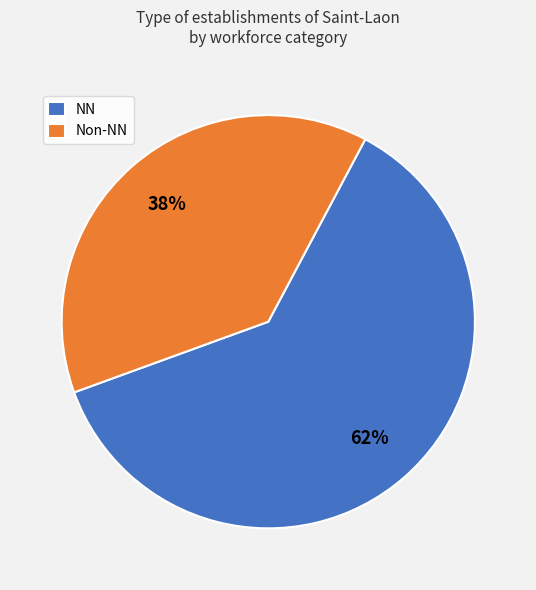

What percentage is the NN slice, to the nearest percent?

62%